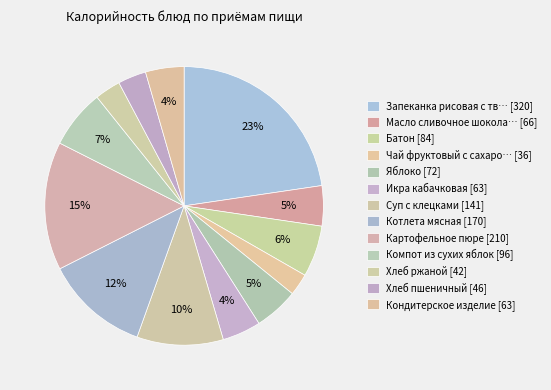

Is there any slice that represents more than half of the pie?

No